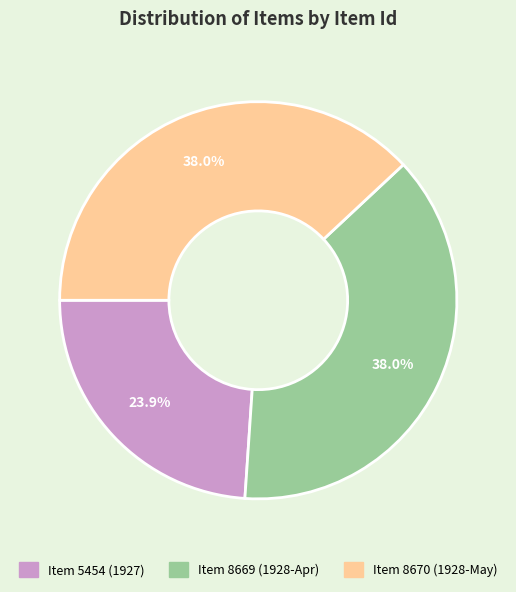

What is the ratio of the value at Item 8669 to the value at Item 8670?

1.0